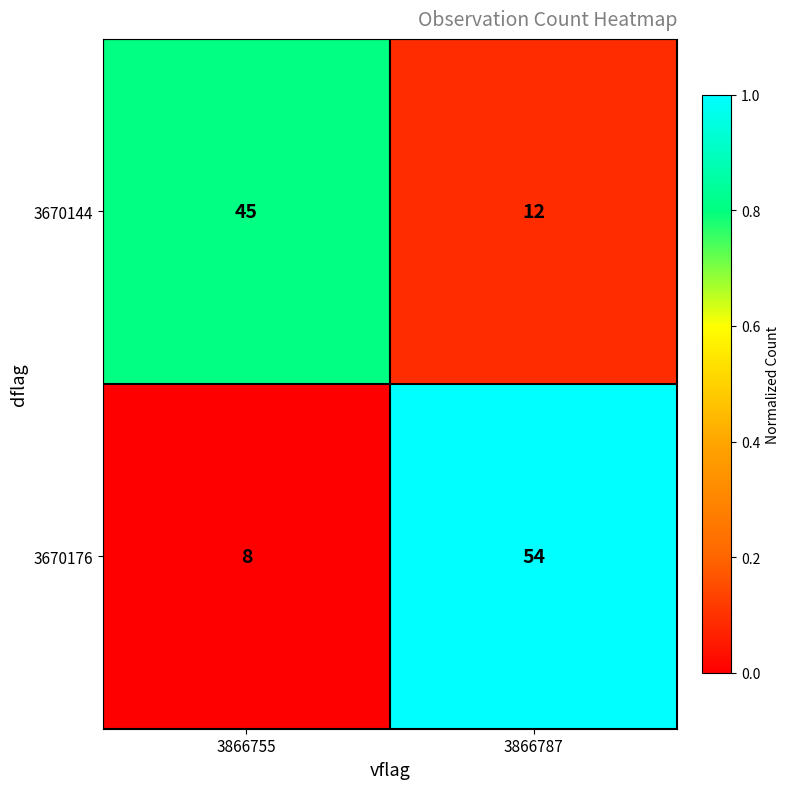

What is the maximum value for 3670144?

45